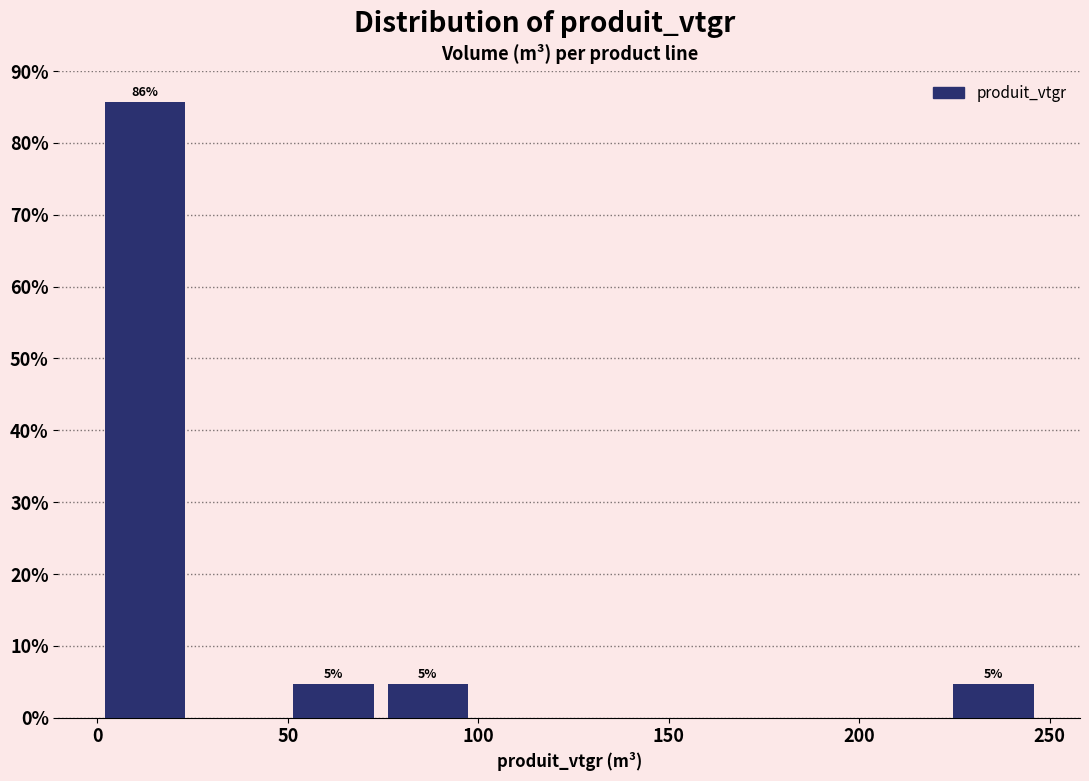

Which range on the x-axis has the tallest bar?

0 to 25